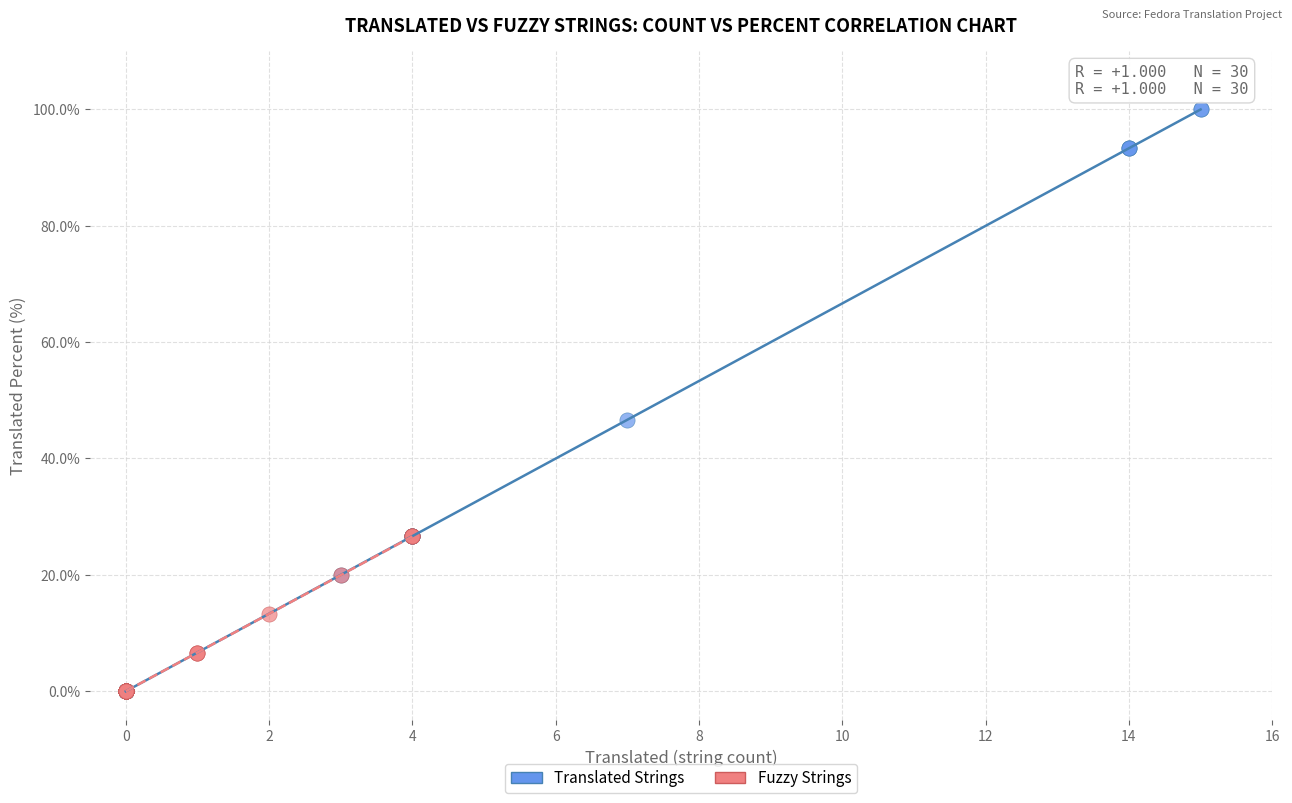

Which series contains the highest Y value?

Translated Strings